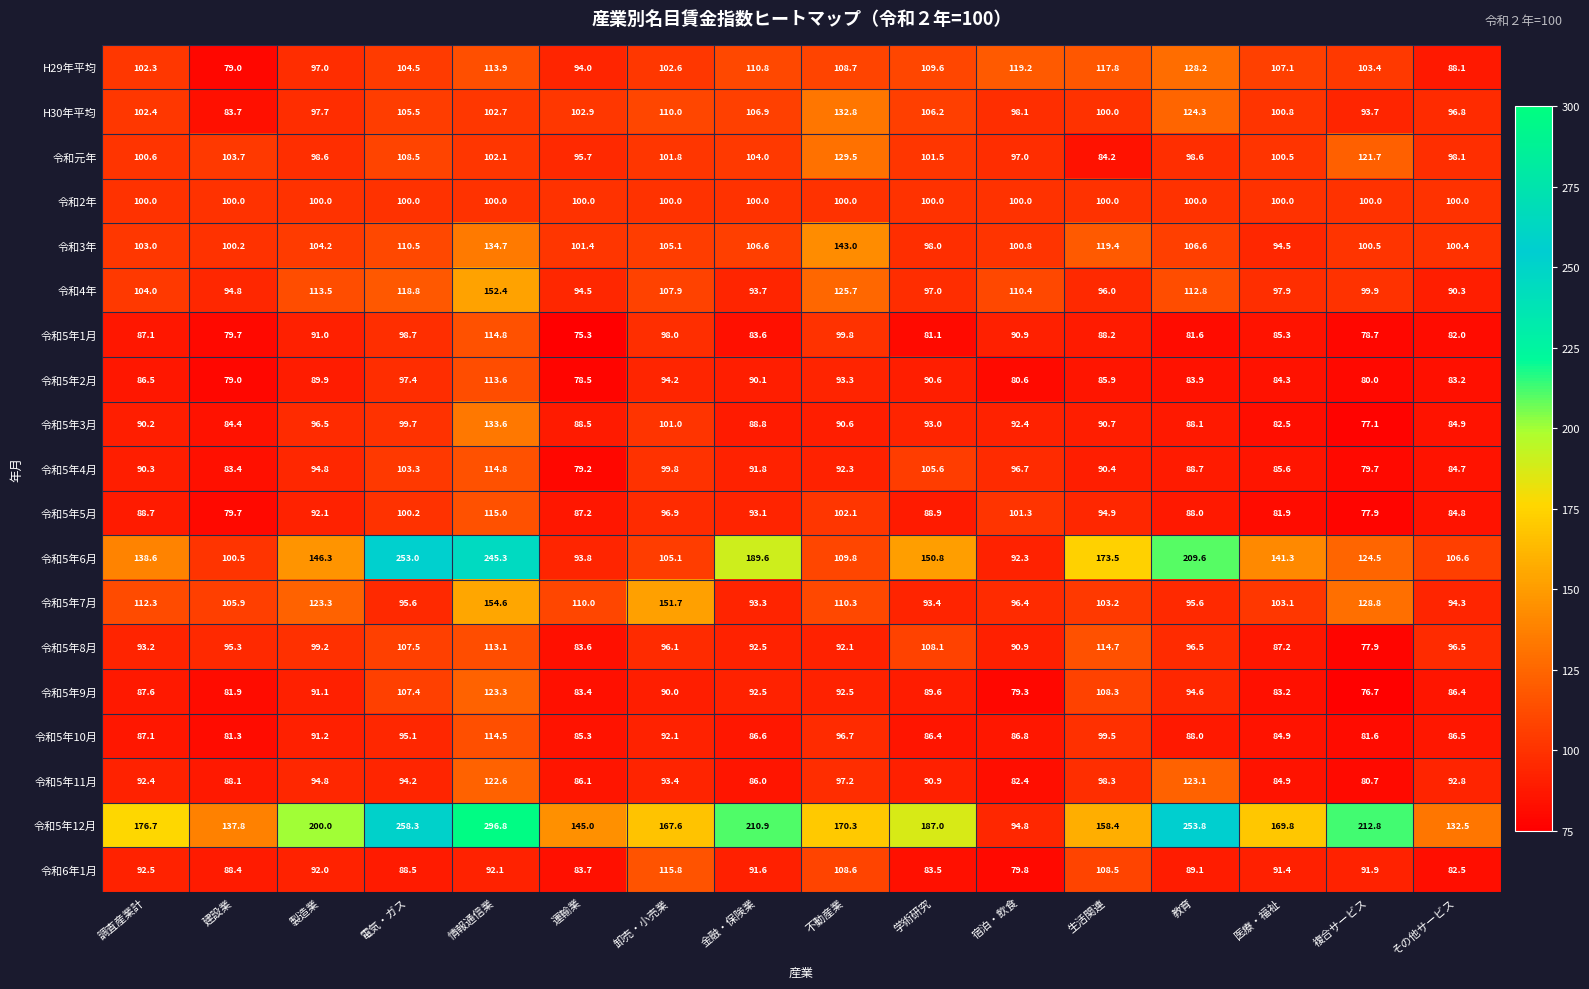

At which label does 令和5年6月 reach its minimum?

宿泊・飲食